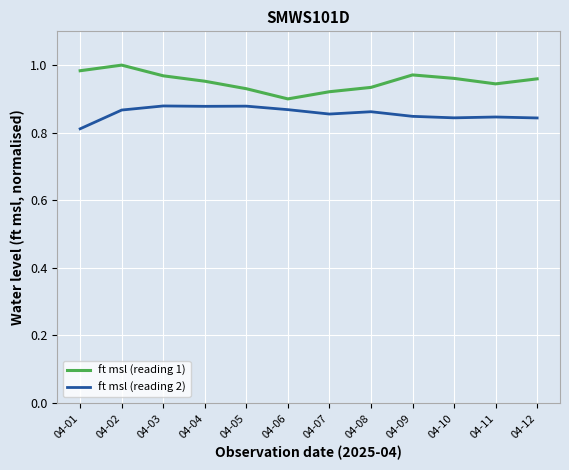

Which category has the lowest value across all series?

04-01